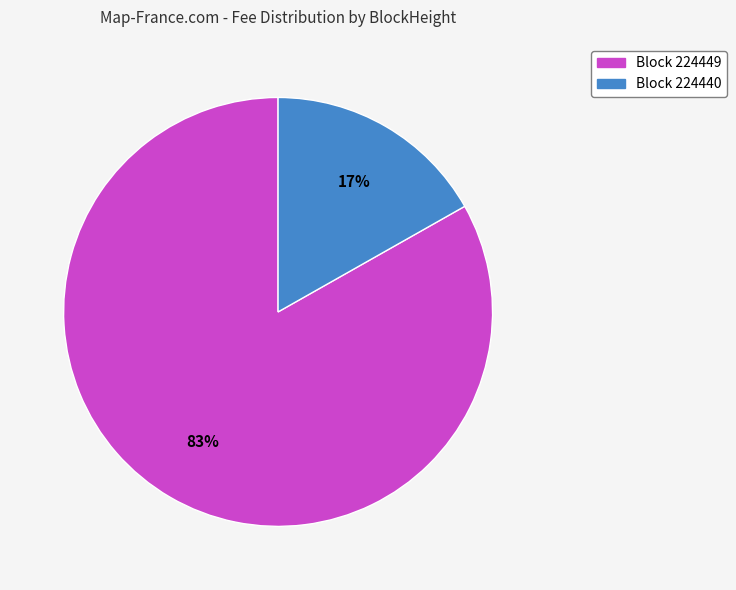

To the nearest percent, what is the average slice percentage?

50%